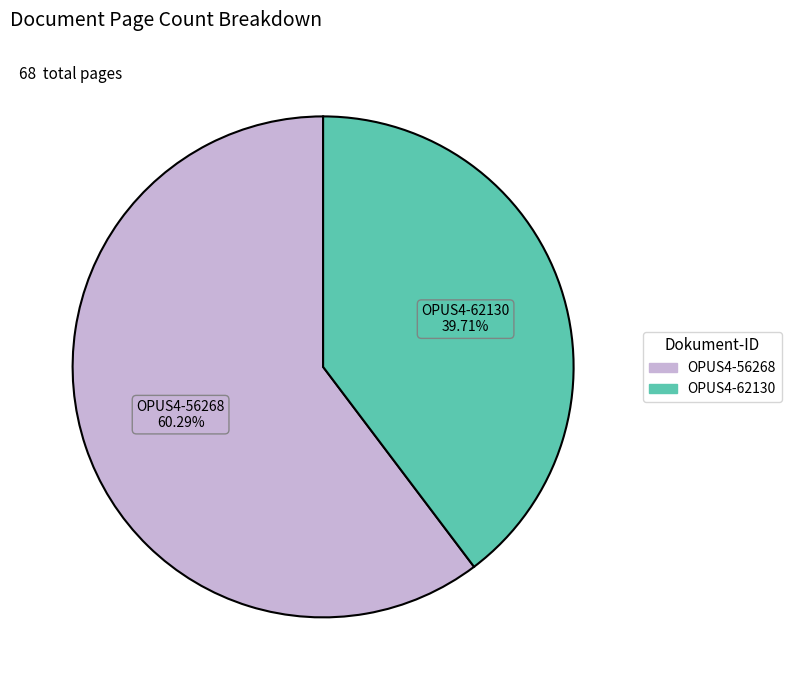

How much of the chart is everything except OPUS4-56268?

39.7%